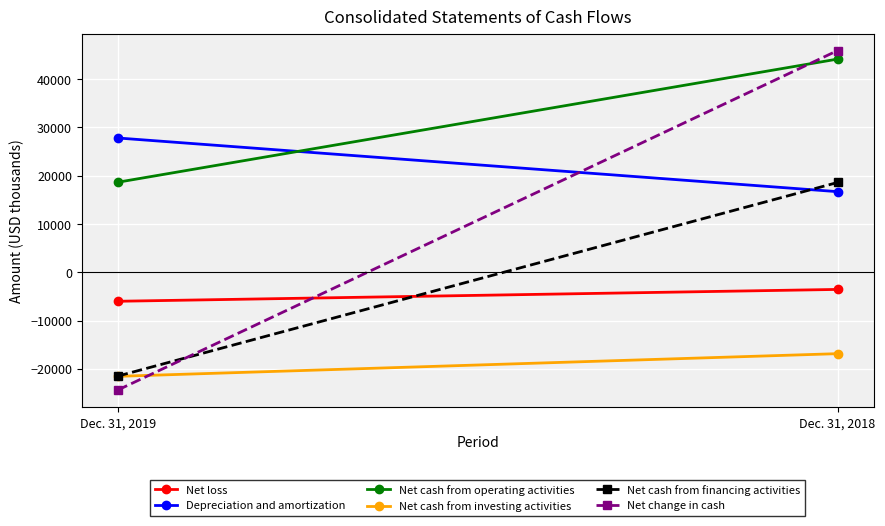

Which category has the lowest value in the Net loss series?

Dec. 31, 2019